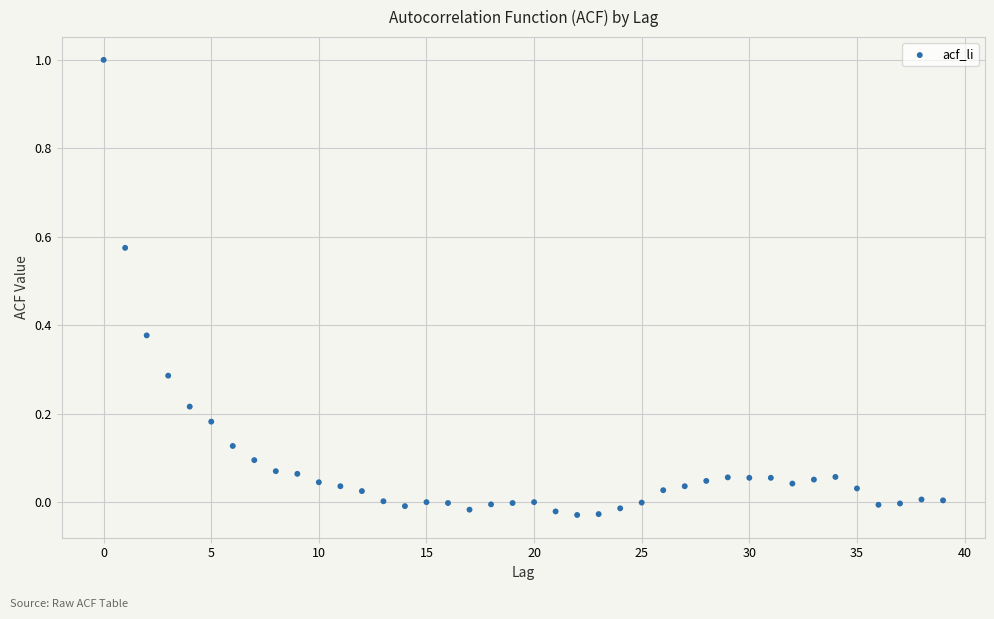

What is the range of Y values (max minus min)?

1.0